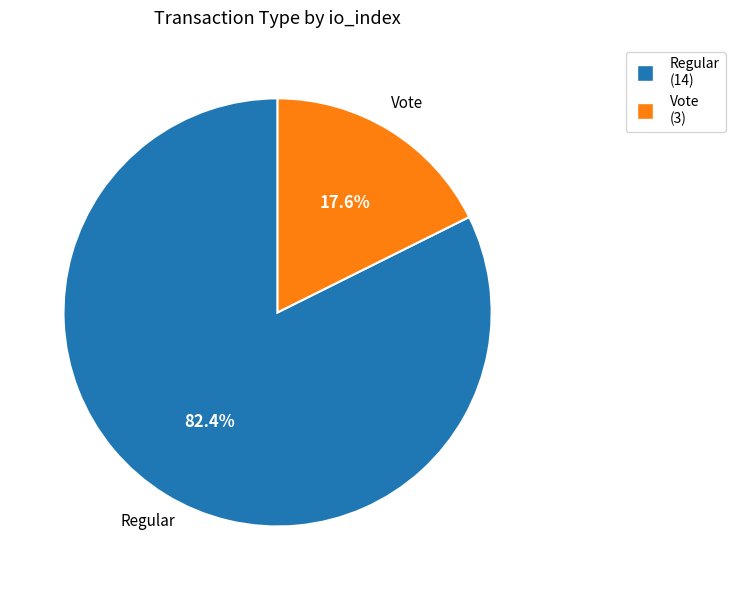

How many slices are in this pie chart?

2